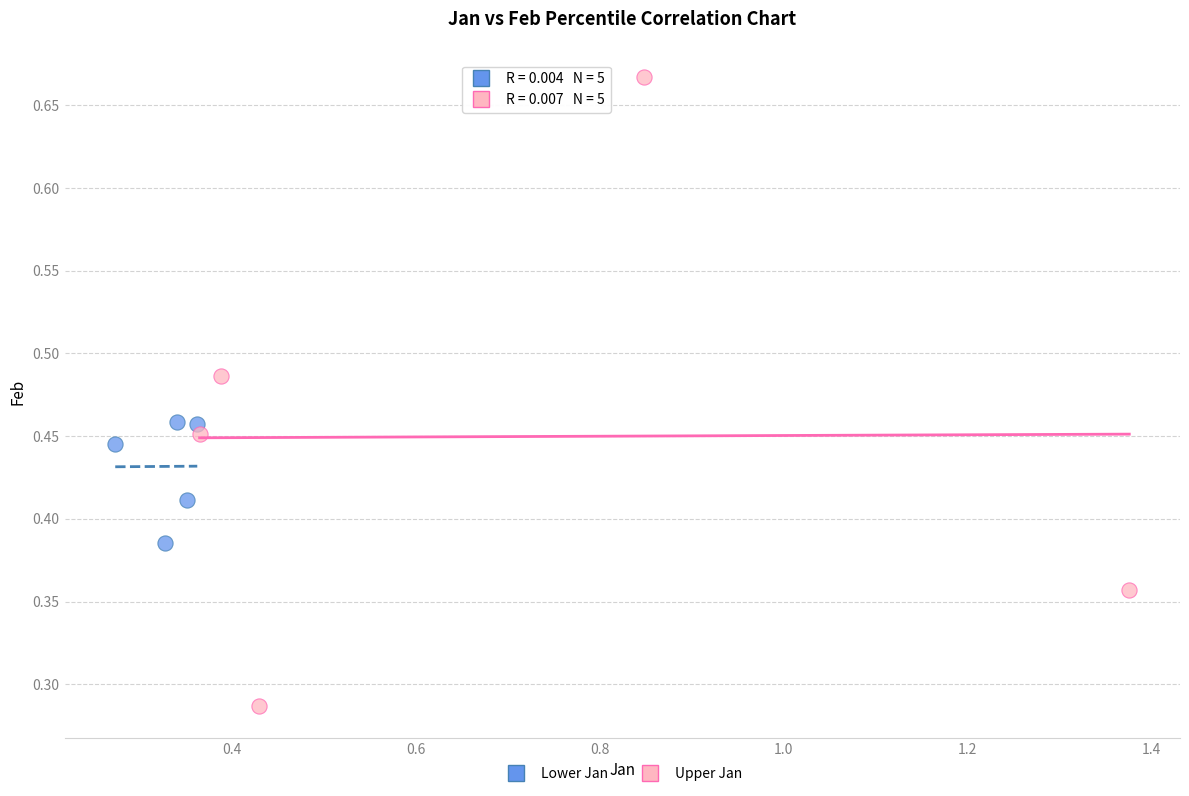

Which series reaches the maximum Y coordinate?

Upper Jan